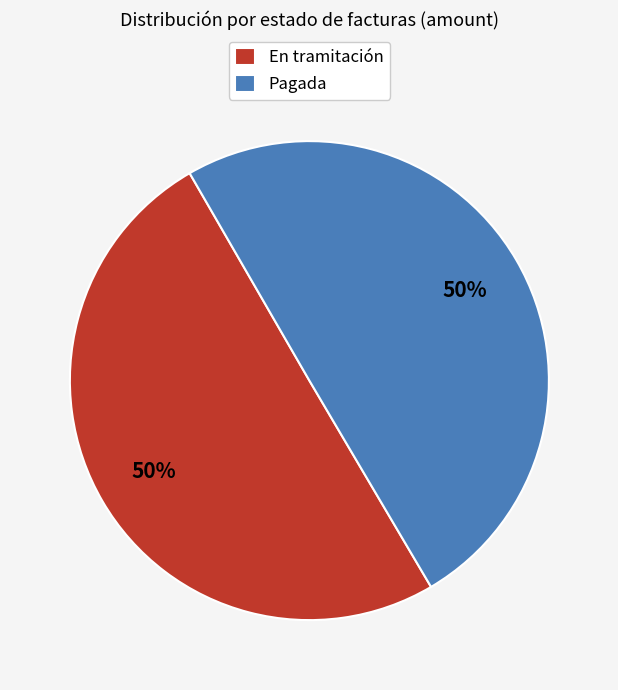

How many slices are in this pie chart?

2